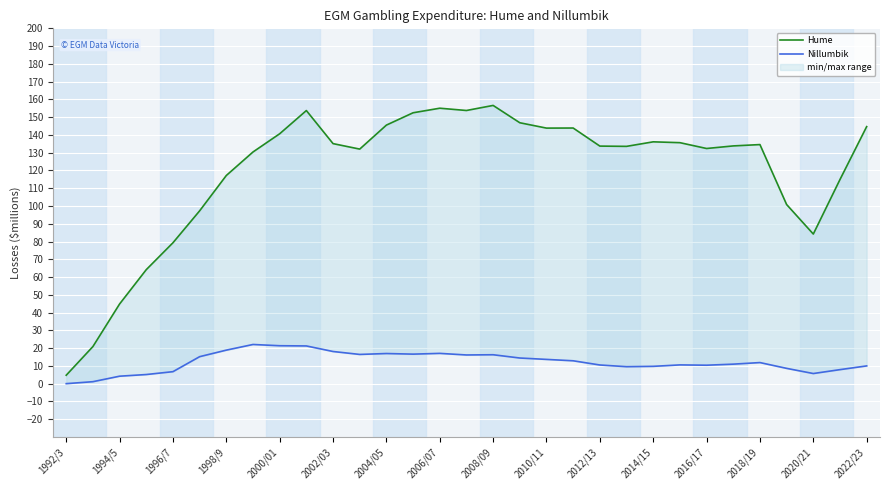

What is the sum of all Nillumbik values?

380.2